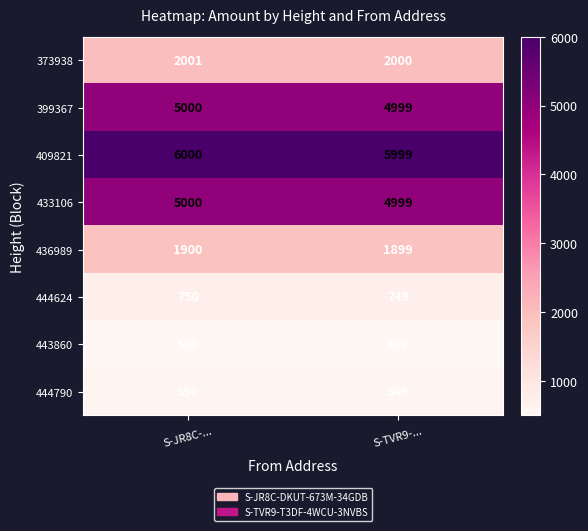

How many categories are shown in the chart?

2